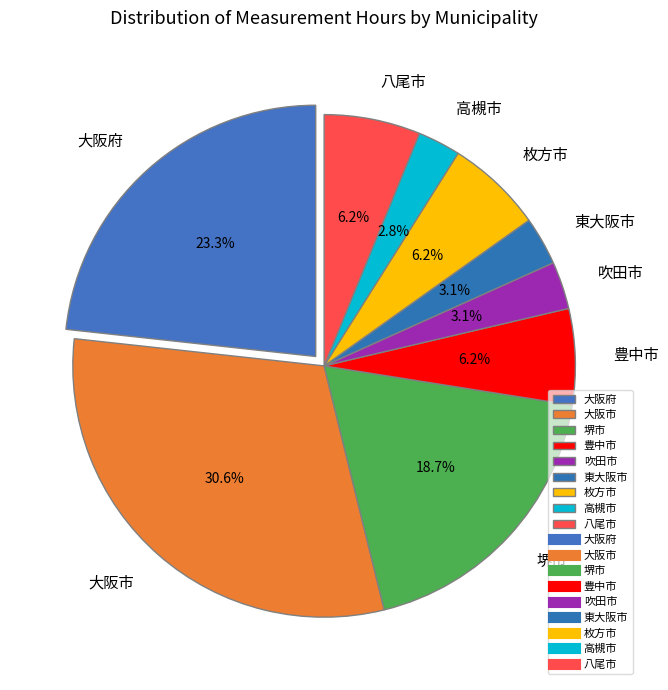

To the nearest percent, what is the average slice percentage?

11%